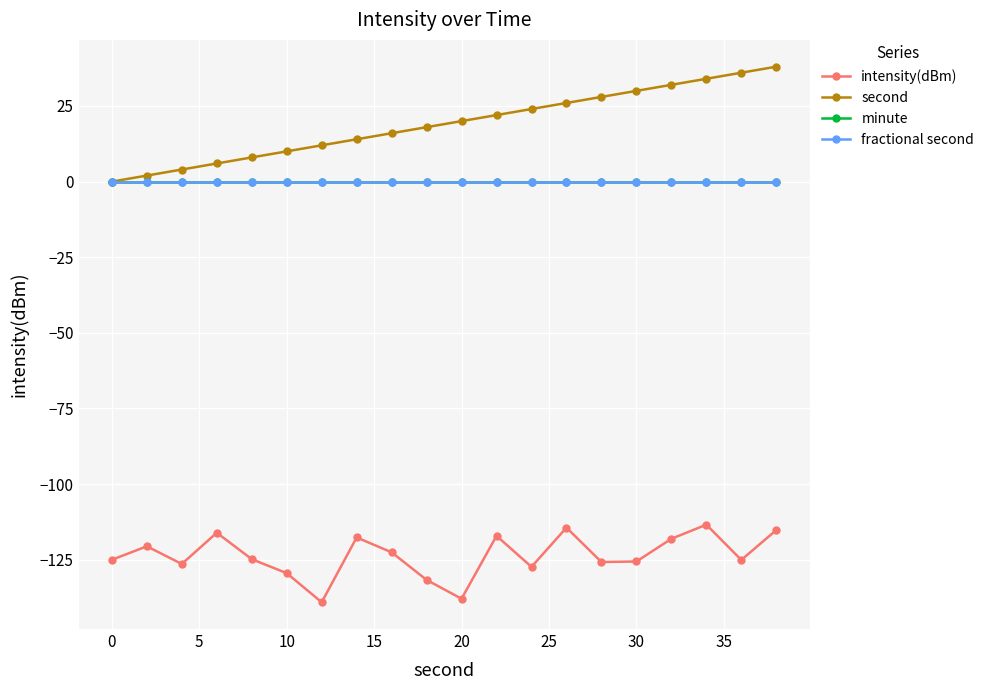

True or false: second and intensity(dBm) cross at least once.

False